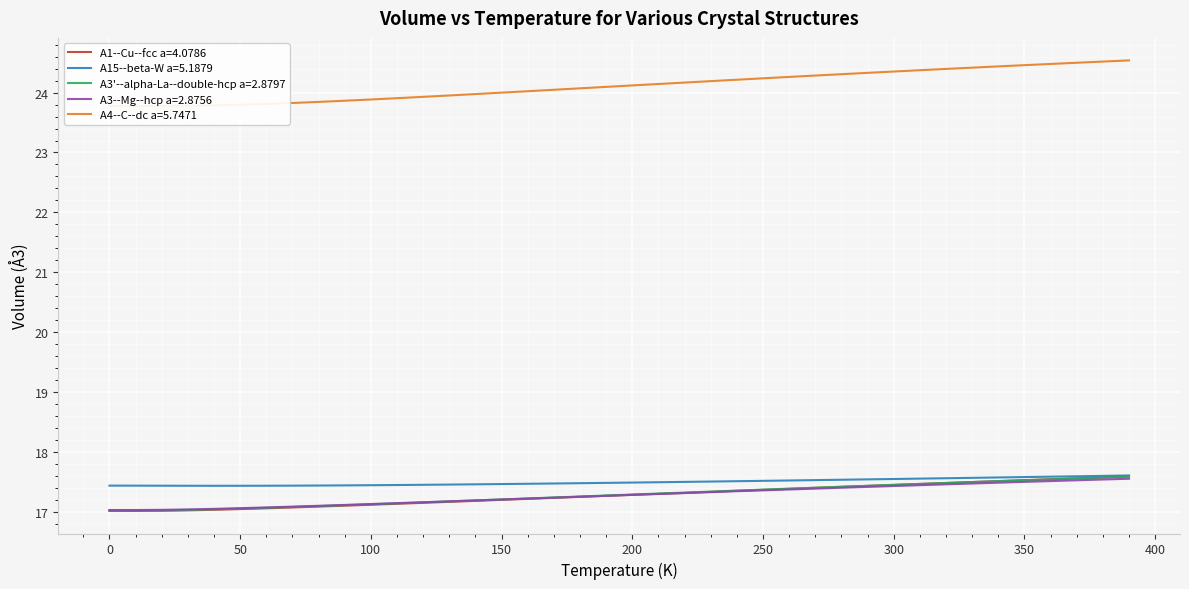

Reading left to right, transcribe all the data shown in this chart.

A1--Cu--fcc a=4.0786: 17.0	17.0	17.0	17.0	17.0	17.1	17.1	17.1	17.1	17.1	17.1	17.1	17.2	17.2	17.2	17.2	17.2	17.2	17.3	17.3	17.3	17.3	17.3	17.3	17.4	17.4	17.4	17.4	17.4	17.4	17.5	17.5	17.5	17.5	17.5	17.5	17.5	17.6	17.6	17.6
A15--beta-W a=5.1879: 17.4	17.4	17.4	17.4	17.4	17.4	17.4	17.4	17.4	17.4	17.4	17.5	17.5	17.5	17.5	17.5	17.5	17.5	17.5	17.5	17.5	17.5	17.5	17.5	17.5	17.5	17.5	17.5	17.5	17.5	17.6	17.6	17.6	17.6	17.6	17.6	17.6	17.6	17.6	17.6
A3'--alpha-La--double-hcp a=2.8797: 17.0	17.0	17.0	17.0	17.0	17.1	17.1	17.1	17.1	17.1	17.1	17.1	17.2	17.2	17.2	17.2	17.2	17.2	17.3	17.3	17.3	17.3	17.3	17.3	17.4	17.4	17.4	17.4	17.4	17.4	17.5	17.5	17.5	17.5	17.5	17.5	17.5	17.6	17.6	17.6
A3--Mg--hcp a=2.8756: 17.0	17.0	17.0	17.0	17.1	17.1	17.1	17.1	17.1	17.1	17.1	17.1	17.2	17.2	17.2	17.2	17.2	17.2	17.3	17.3	17.3	17.3	17.3	17.3	17.3	17.4	17.4	17.4	17.4	17.4	17.4	17.4	17.5	17.5	17.5	17.5	17.5	17.5	17.5	17.6
A4--C--dc a=5.7471: 23.8	23.8	23.8	23.8	23.8	23.8	23.8	23.8	23.8	23.9	23.9	23.9	23.9	24.0	24.0	24.0	24.0	24.0	24.1	24.1	24.1	24.1	24.2	24.2	24.2	24.2	24.3	24.3	24.3	24.3	24.4	24.4	24.4	24.4	24.4	24.5	24.5	24.5	24.5	24.5